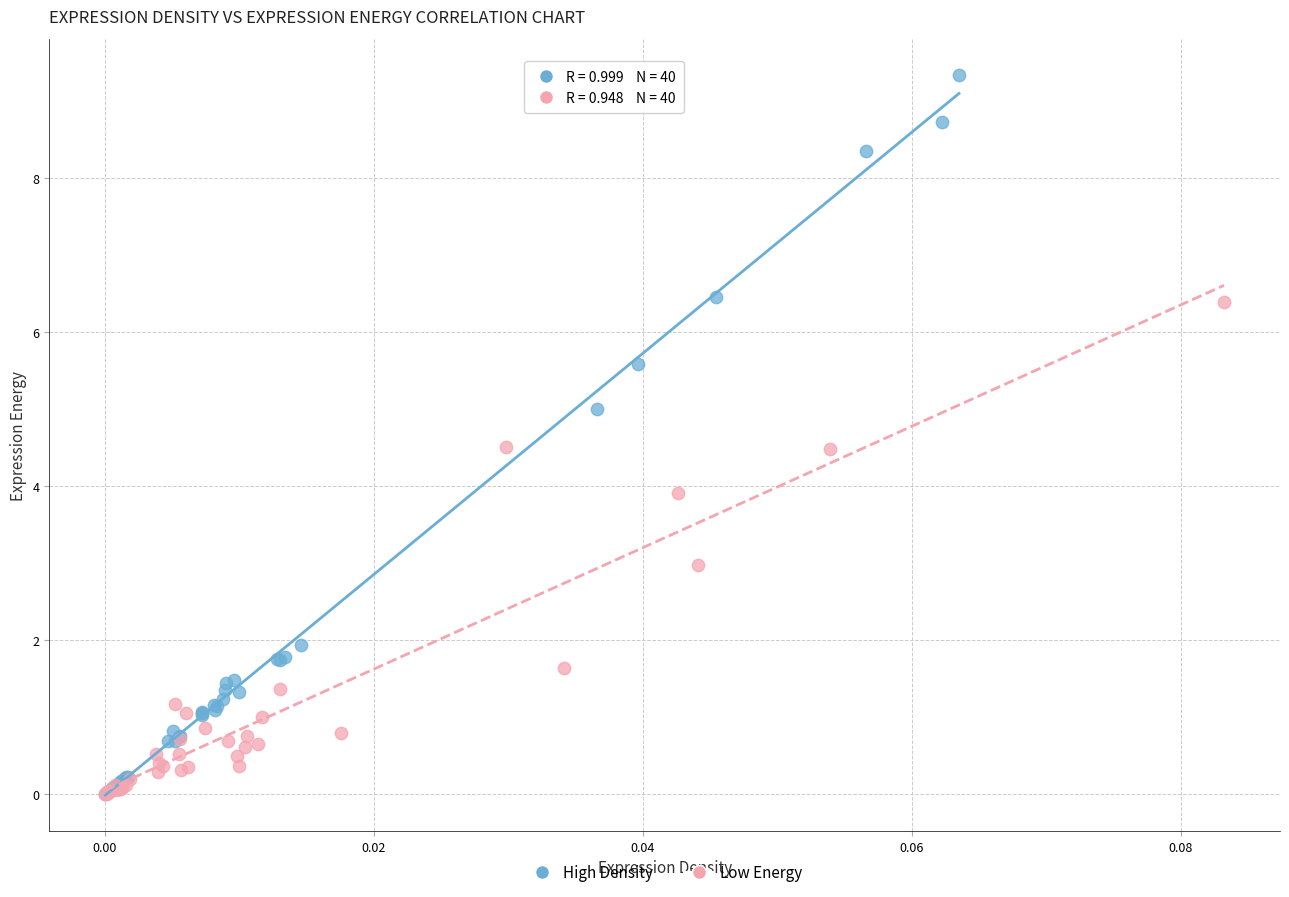

Which series has the largest Y range (max minus min)?

High Density